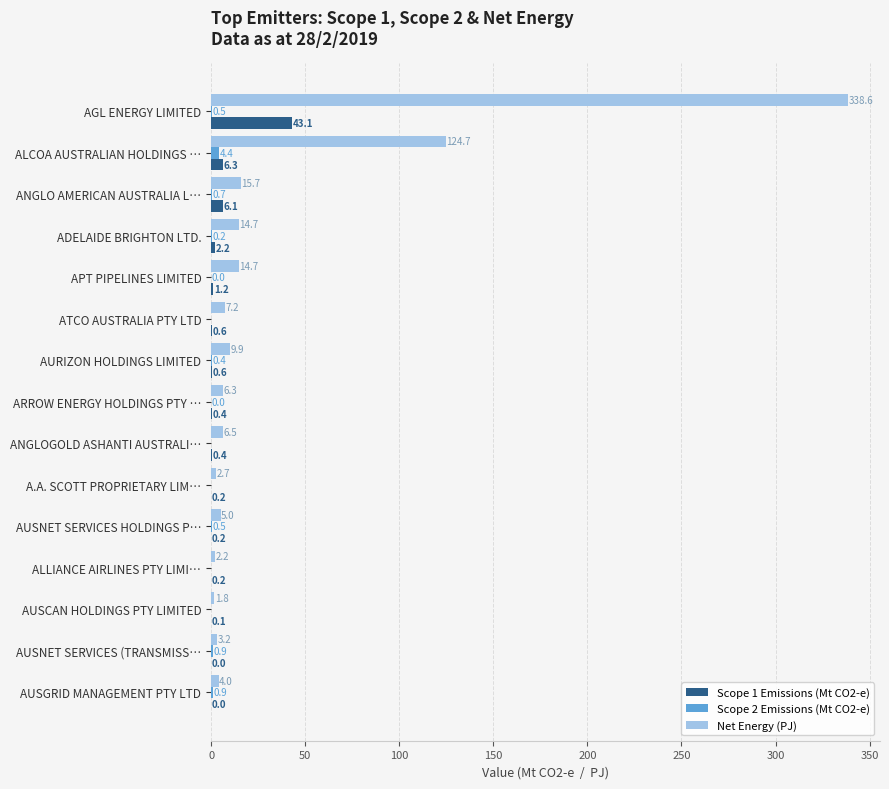

Which series has the largest range (max minus min)?

Net Energy (PJ)